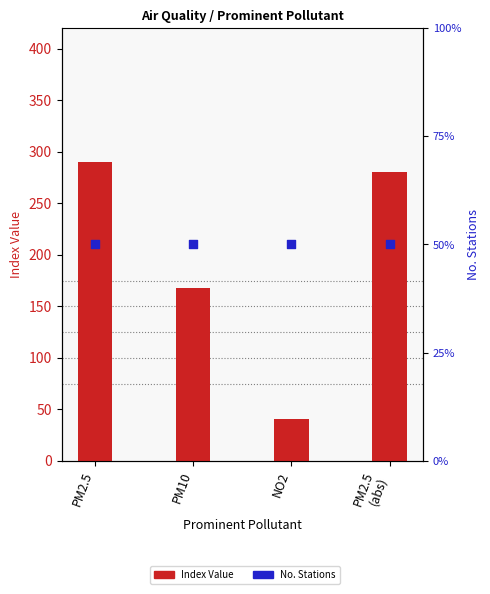

Which series has the largest Y range (max minus min)?

Index Value